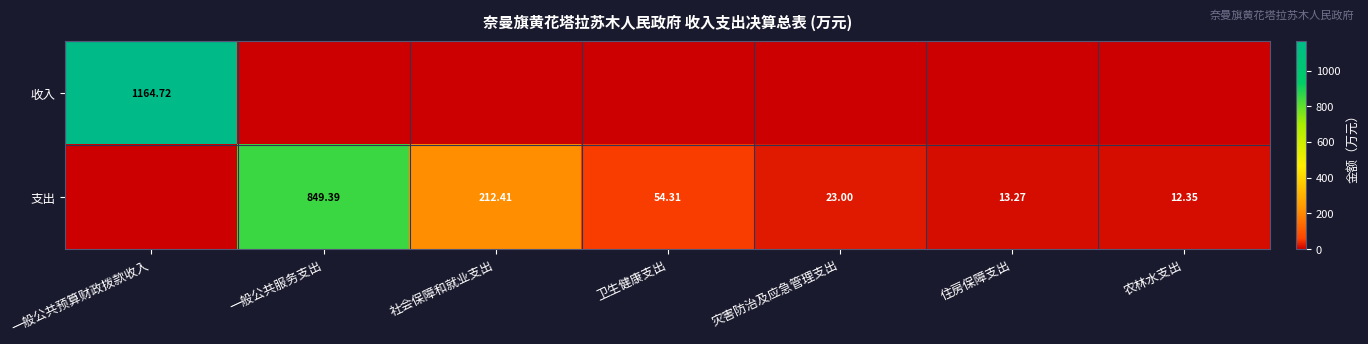

Rank the series by their maximum value, from lowest to highest.

支出, 收入